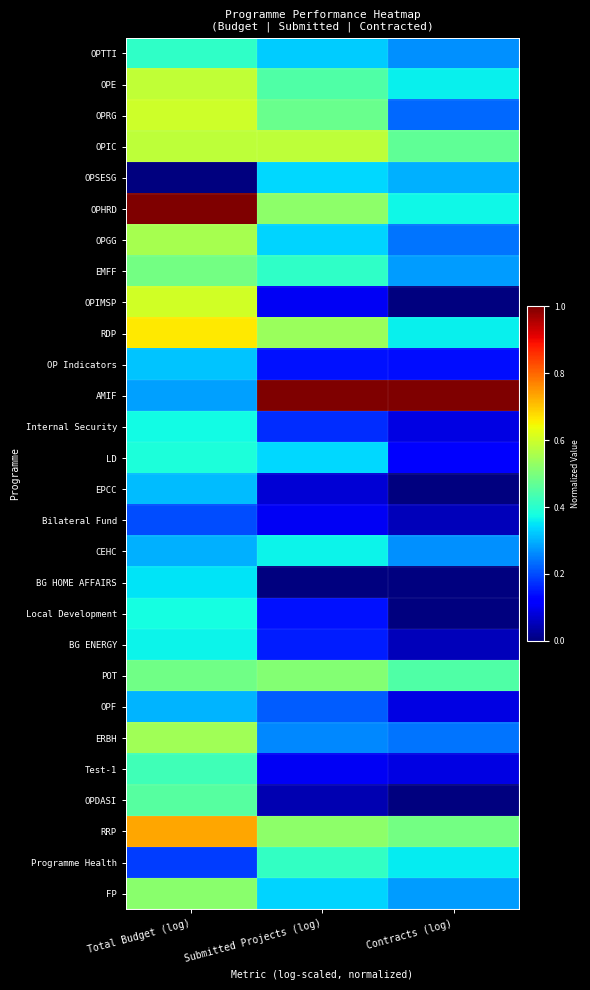

Between Total Budget (log) and Contracts (log), which series saw the biggest shift?

AMIF